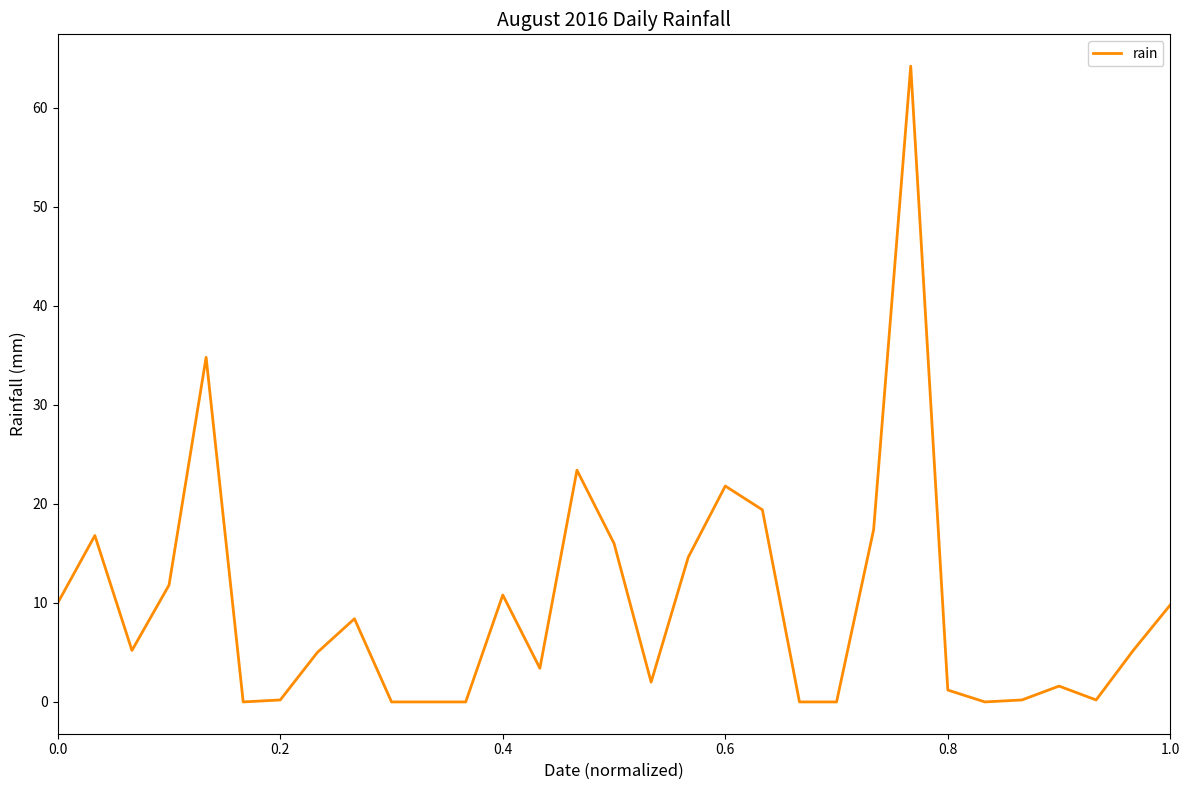

What is the maximum value shown in the chart?

64.2